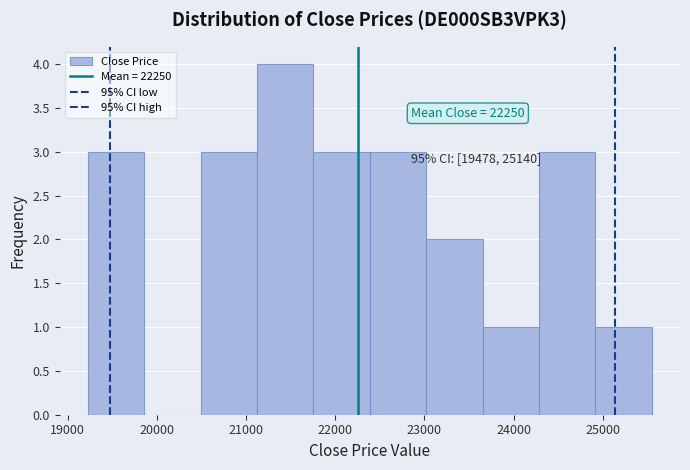

Over which range of the x-axis is the bar tallest?

21100 to 21800